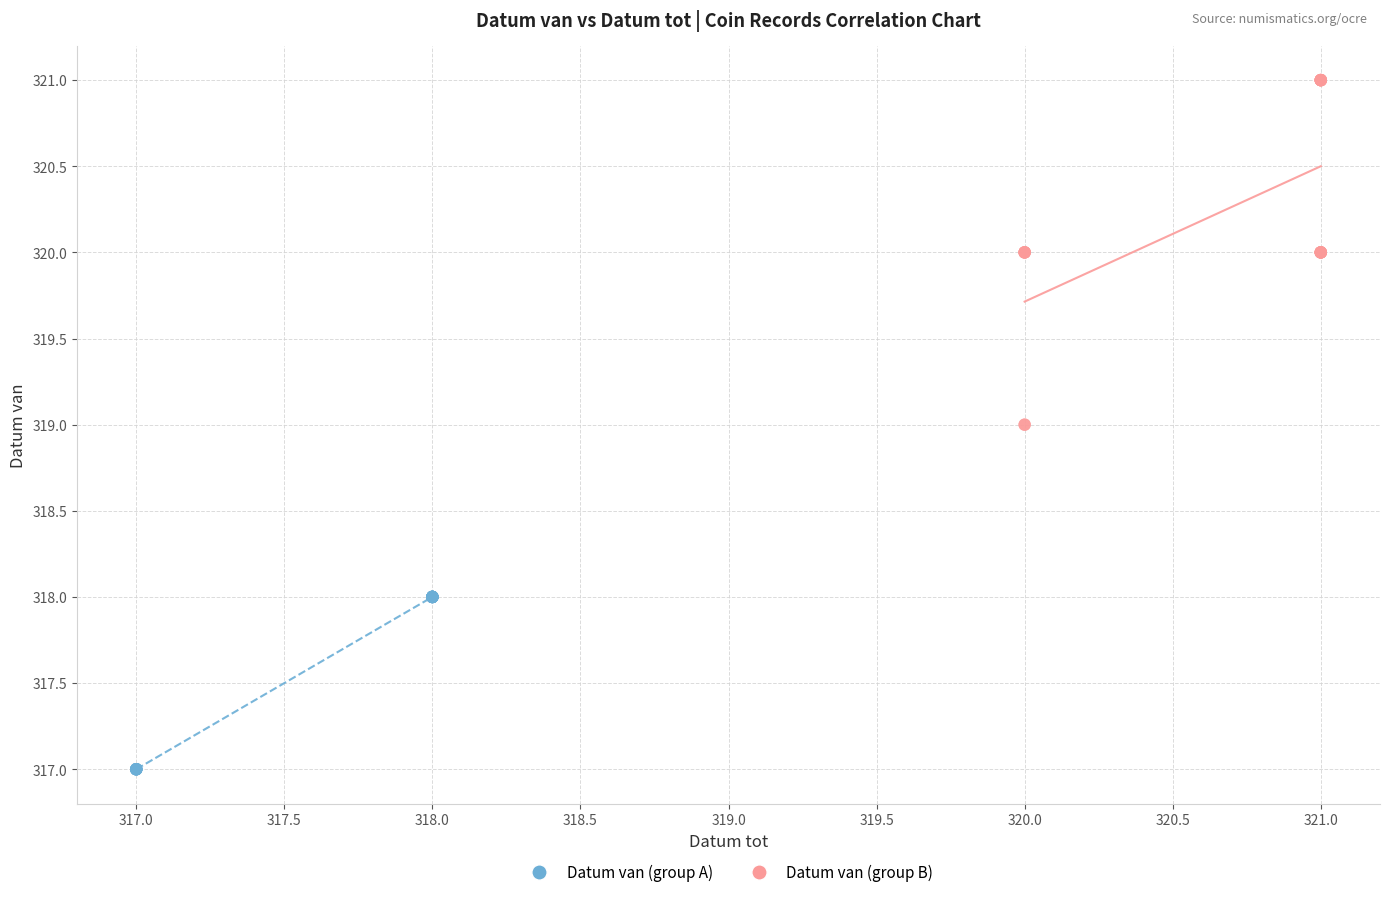

Which series has the widest spread of Y values?

Datum van (group B)